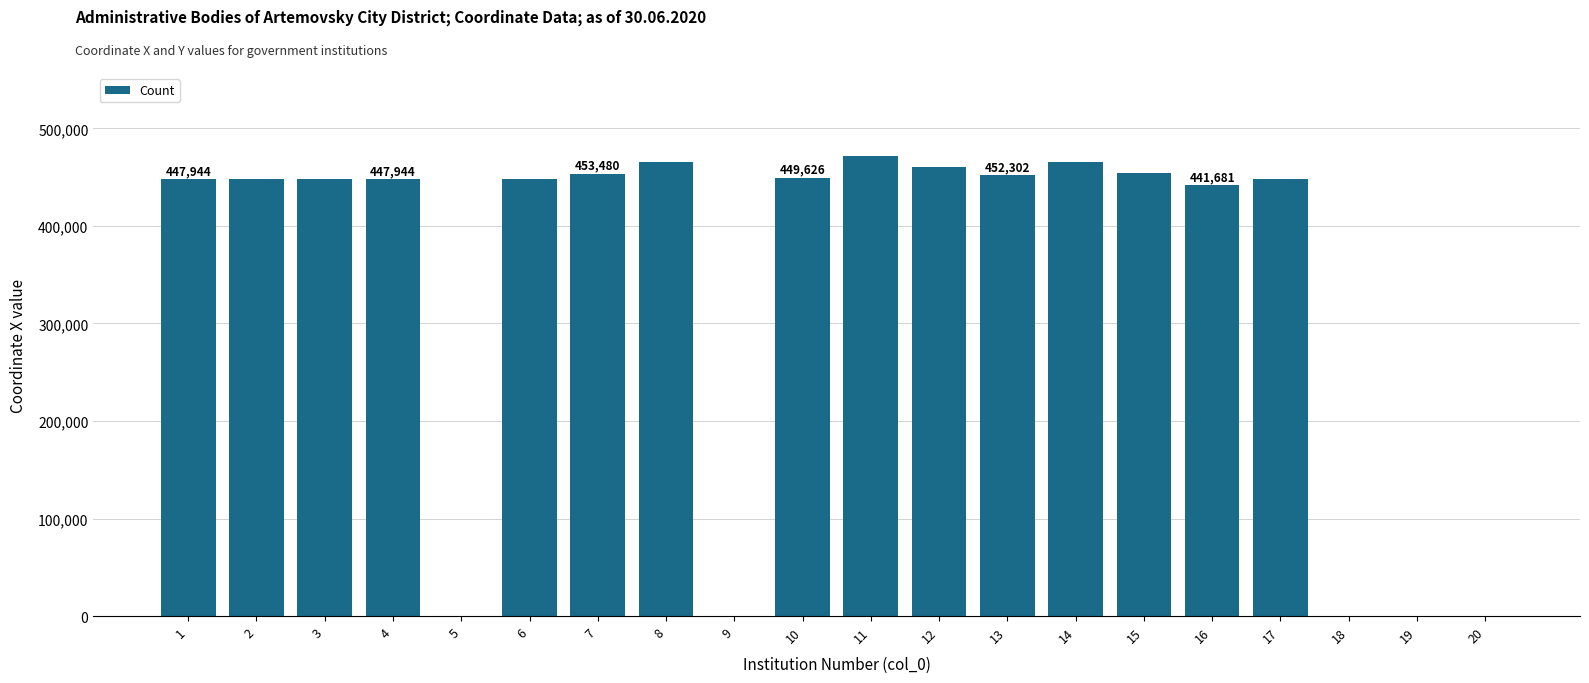

Is it true that the value at 14 is 465594.5?

True